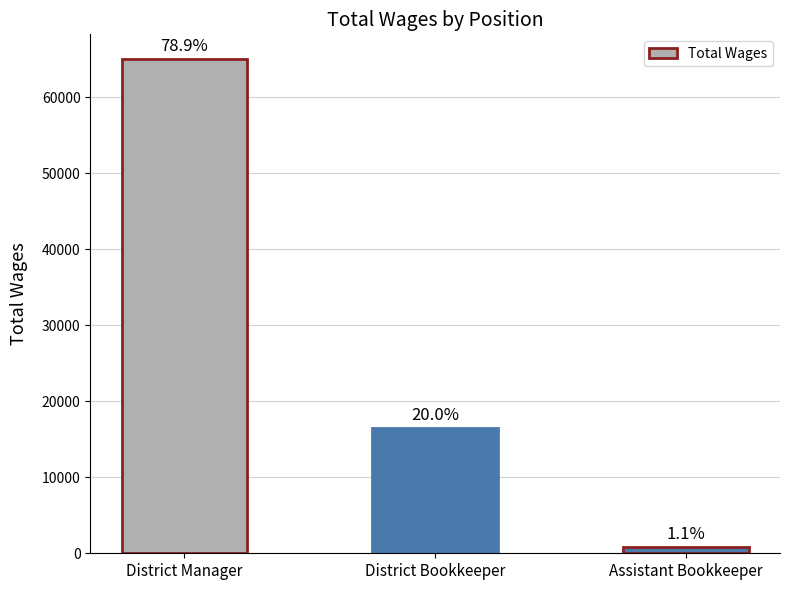

What is the ratio of the value at District Manager to the value at District Bookkeeper?

3.9